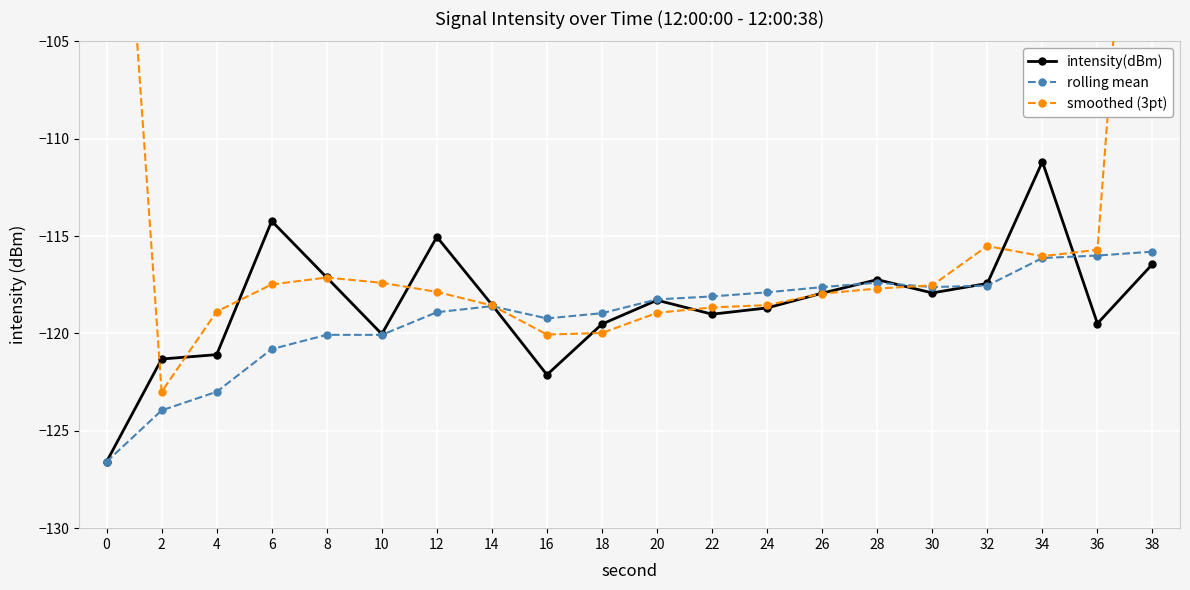

What is the sum of all intensity(dBm) values?

-2369.2